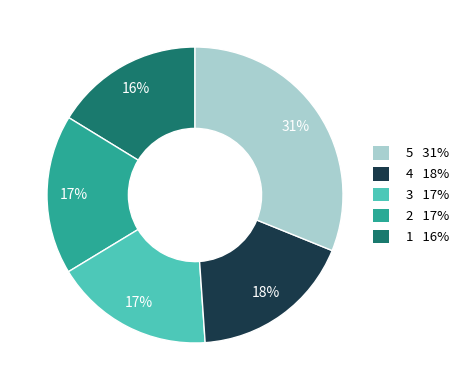

How many slices are in this pie chart?

5